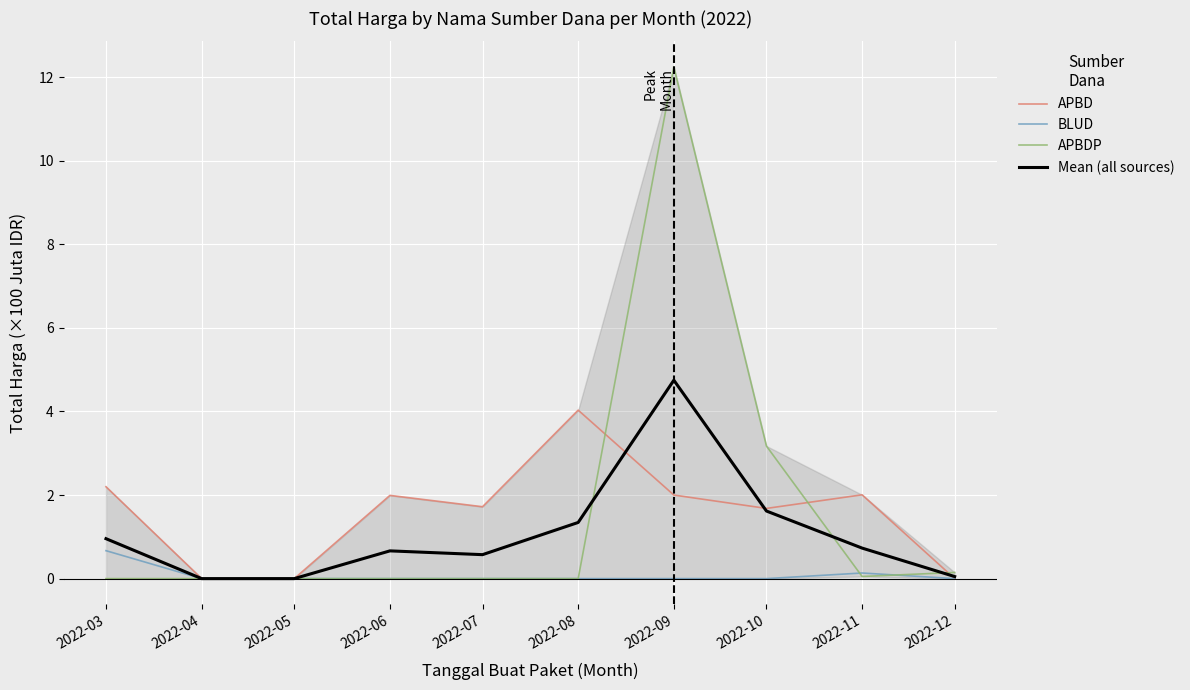

At which category is the sum across all series the highest?

2022-09